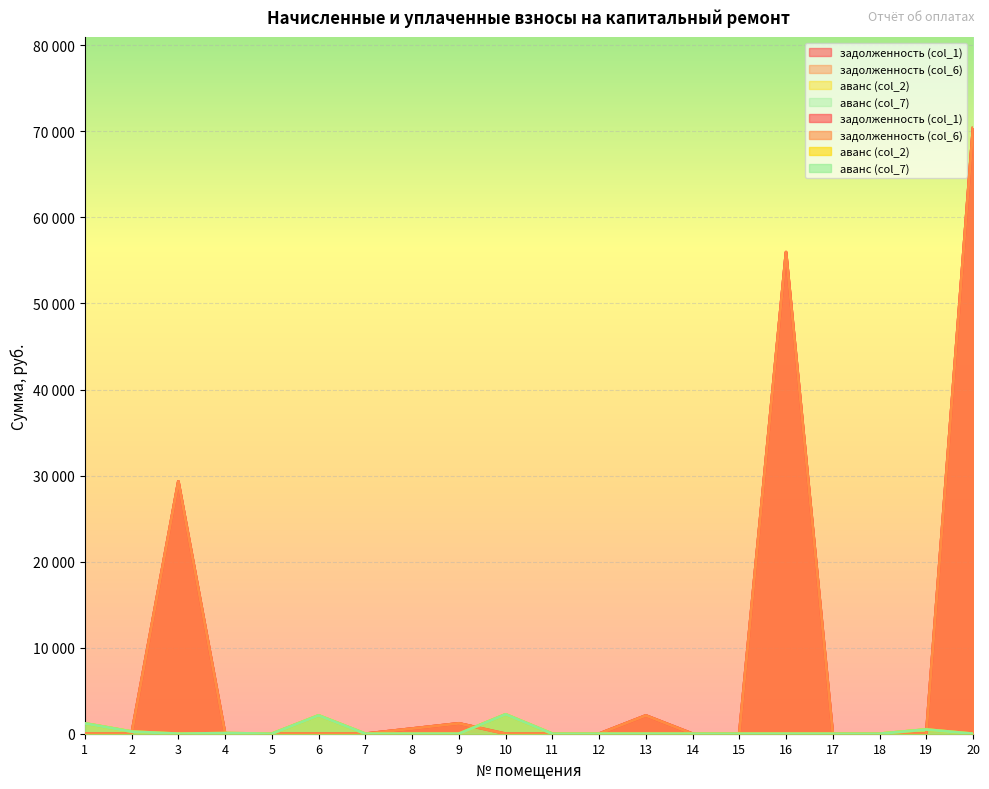

Between 11 and 19, which series saw the biggest shift?

аванс (col_2)